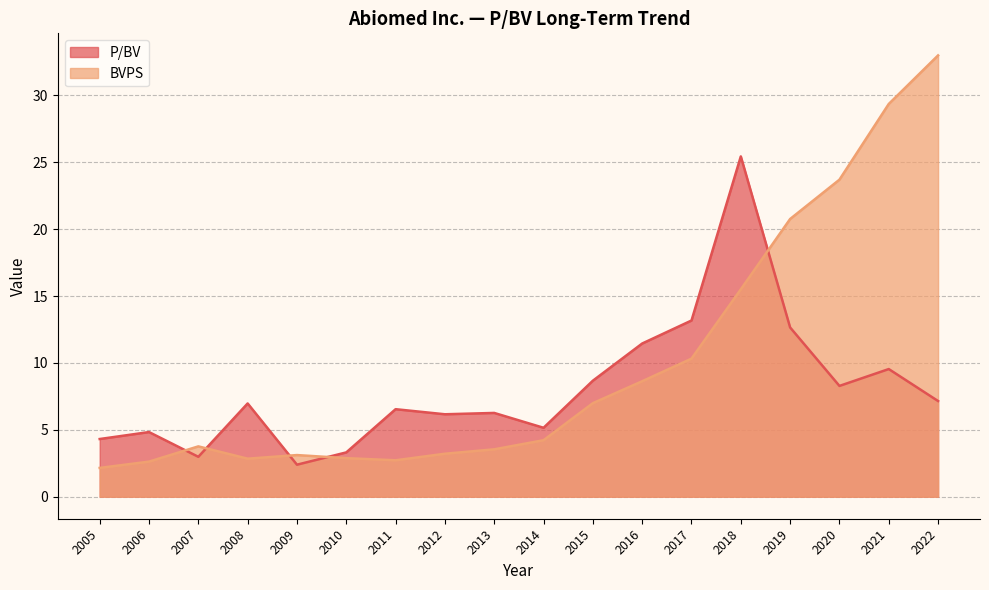

The P/BV series shows 25.4 at 2018. True or false?

True